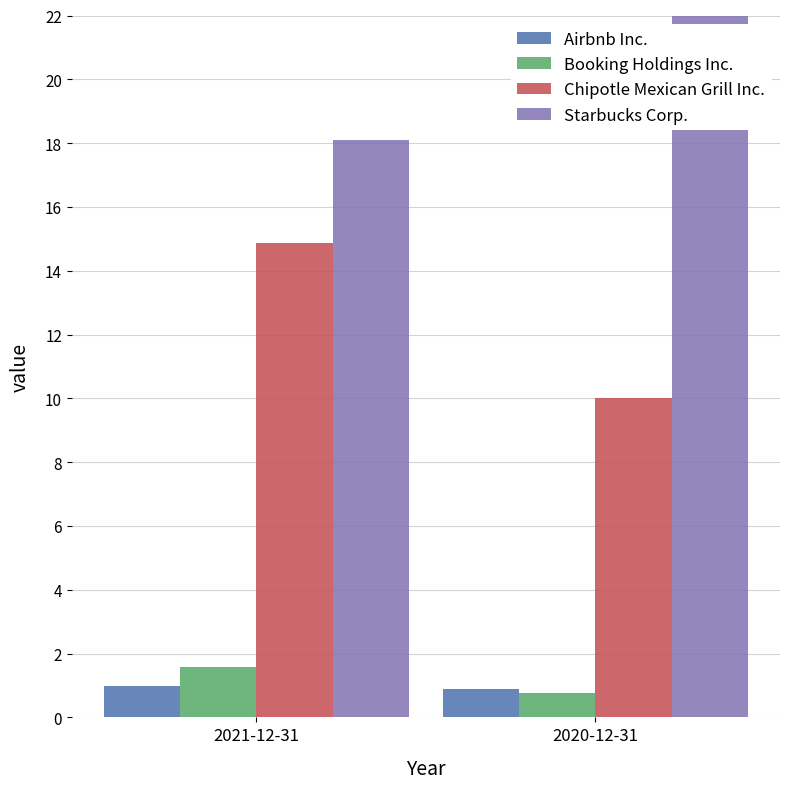

Which series has the widest spread of values?

Starbucks Corp.